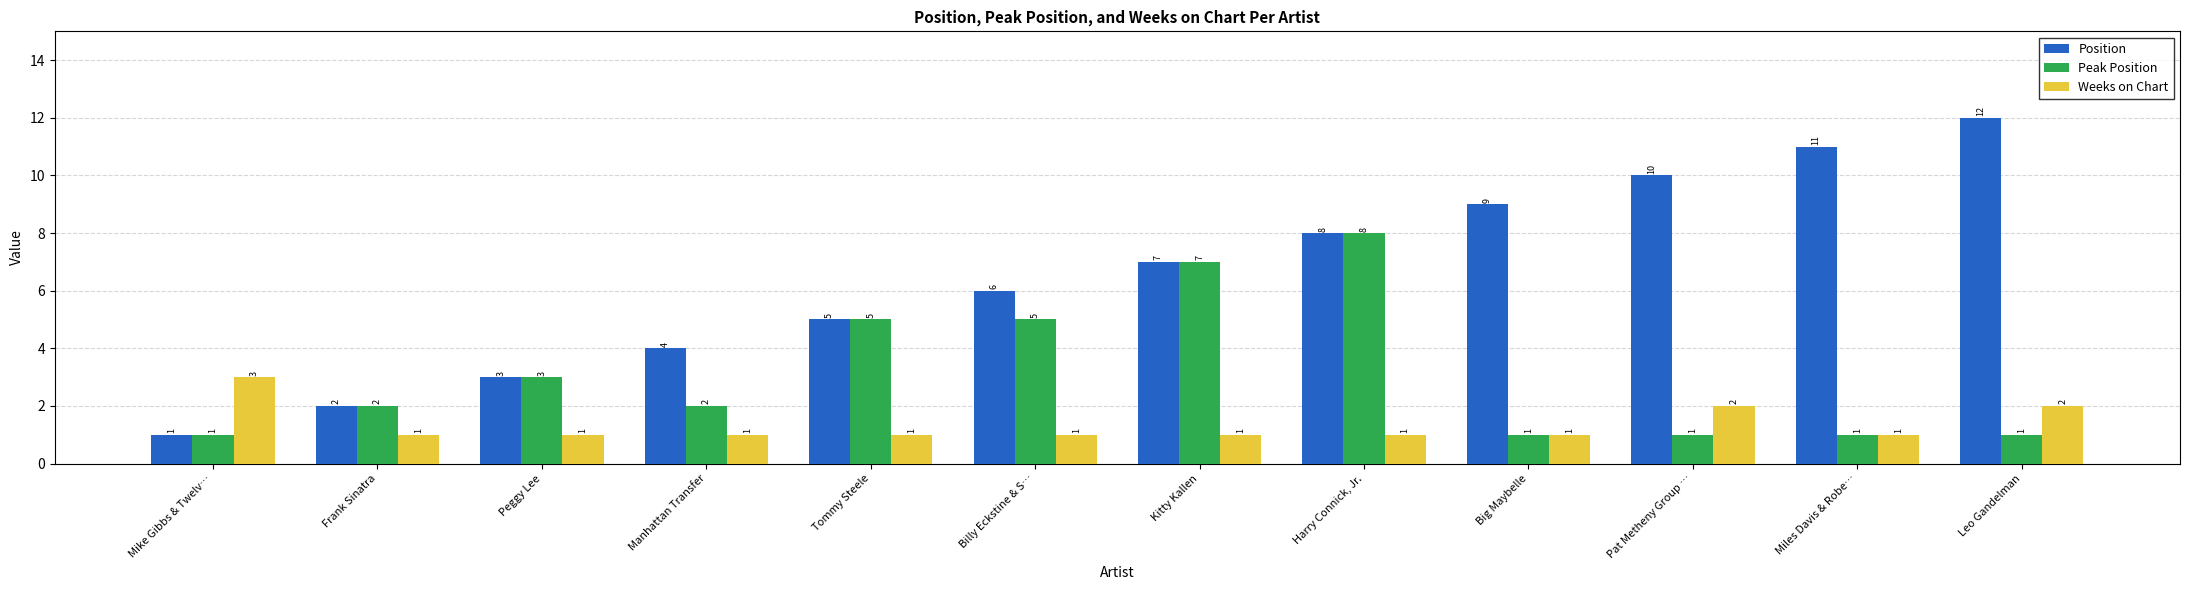

Which series has the largest range (max minus min)?

Position